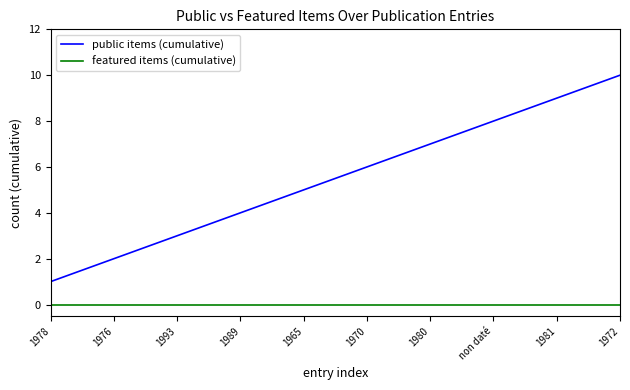

The value of featured items (cumulative) at 1993 is 0. True or false?

True